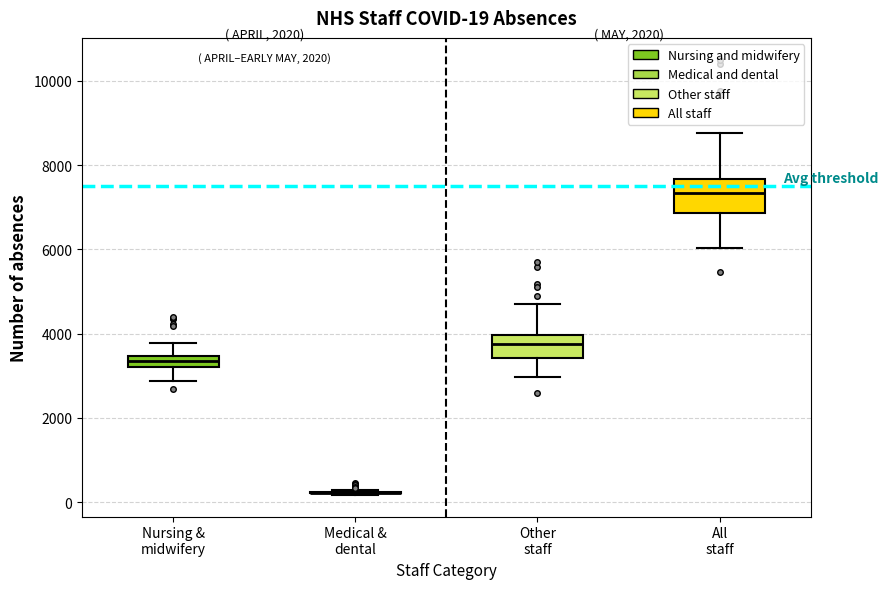

Comparing the boxes themselves (not the whiskers), which one is the tallest?

All staff